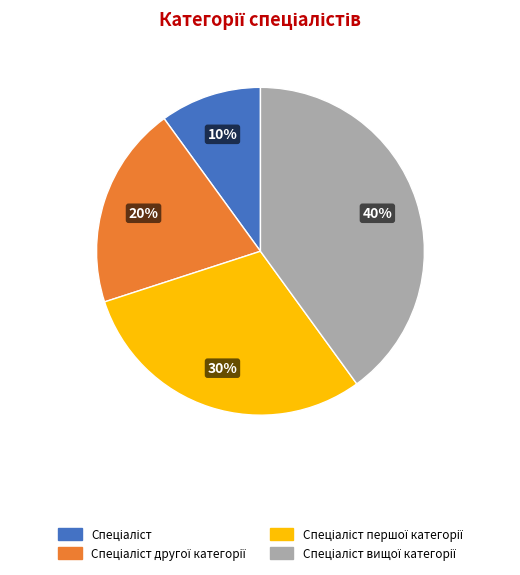

Does any single category account for the majority?

No